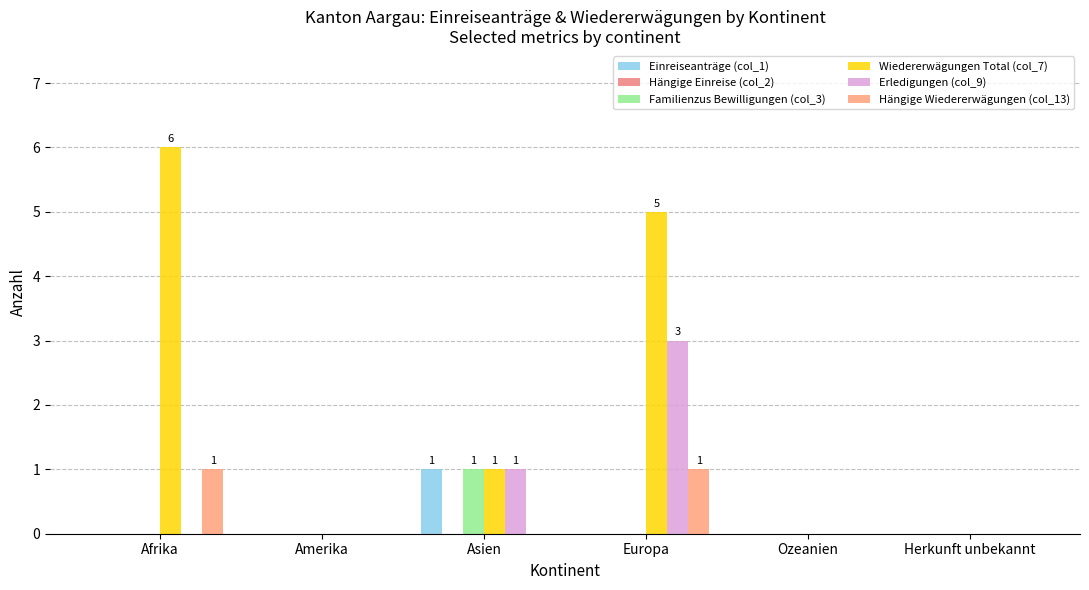

What position from the right is Asien?

4